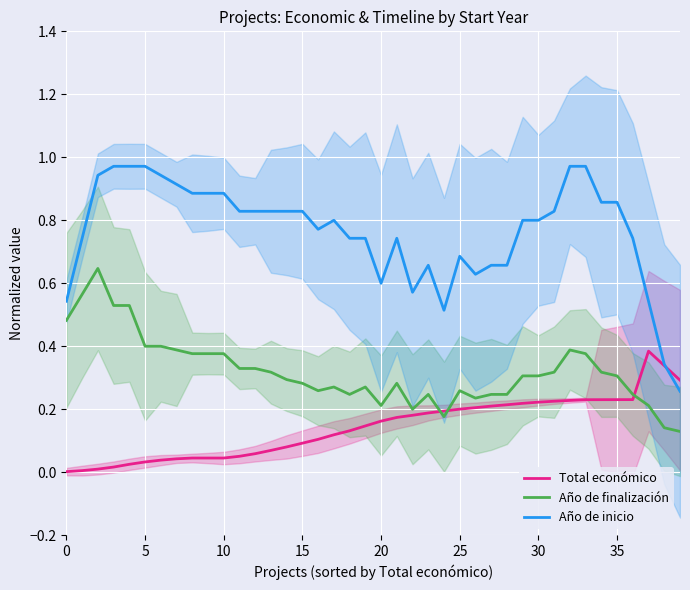

At how many categories does at least one series exceed 0?

40